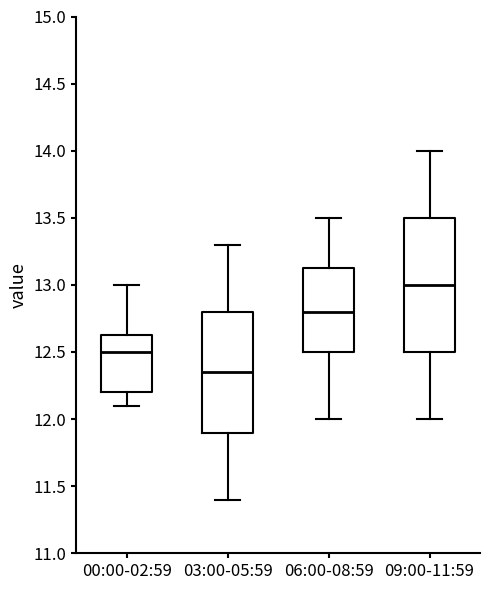

Reading left to right, transcribe this box plot: for each box, give where its median line is, the range the box spans, and where its two whiskers end, as read against the y-axis. The values are not printed on the chart, so give them approximately, as read against the axis.

00:00-02:59: median 12.50, box 12.20 to 12.65, whiskers 12.10 to 13.00
03:00-05:59: median 12.35, box 11.90 to 12.80, whiskers 11.40 to 13.30
06:00-08:59: median 12.80, box 12.50 to 13.15, whiskers 12.00 to 13.50
09:00-11:59: median 13.00, box 12.50 to 13.50, whiskers 12.00 to 14.00